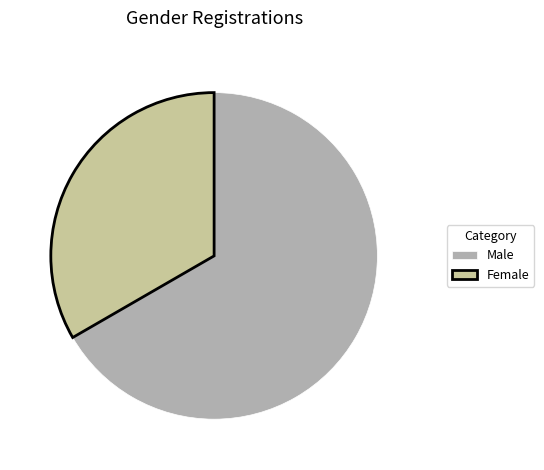

Is there any slice that represents more than half of the pie?

Yes